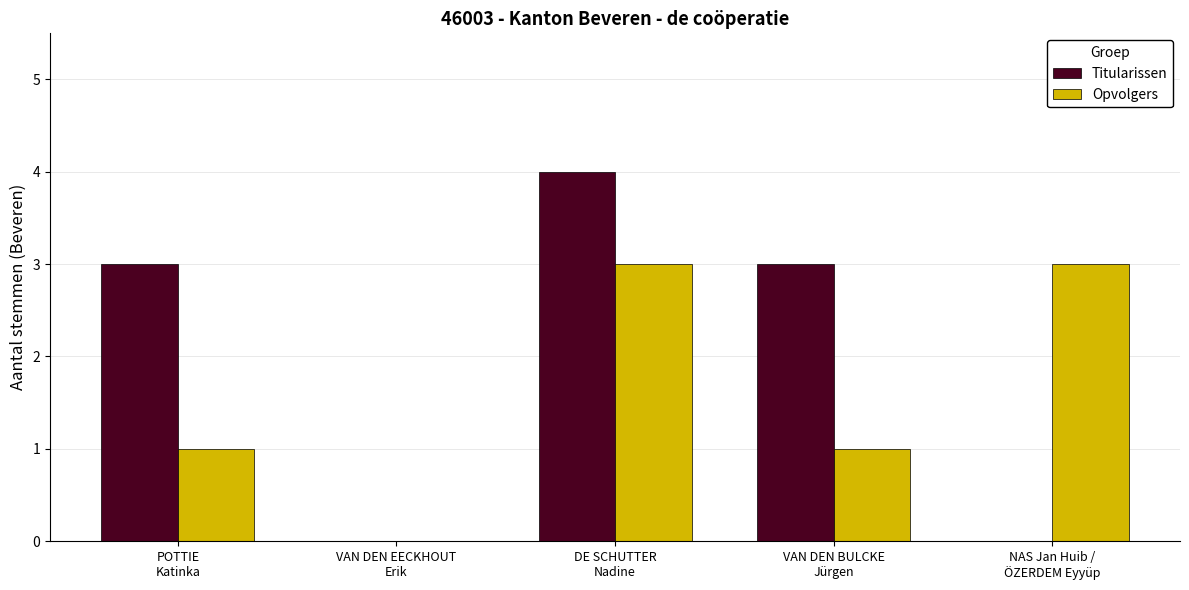

Which series has the largest total across all categories?

Titularissen